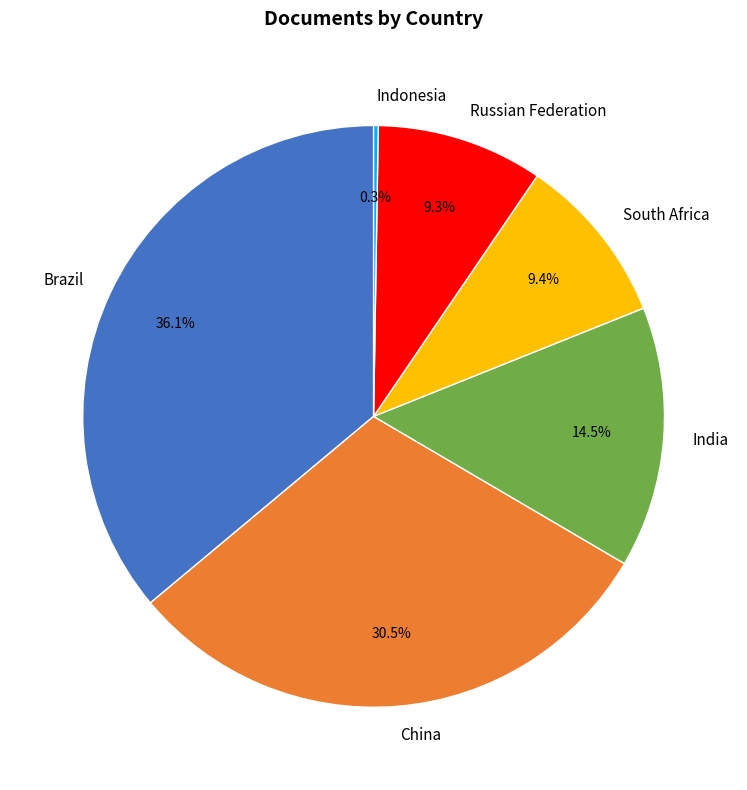

Which has a higher value, India or Brazil?

Brazil